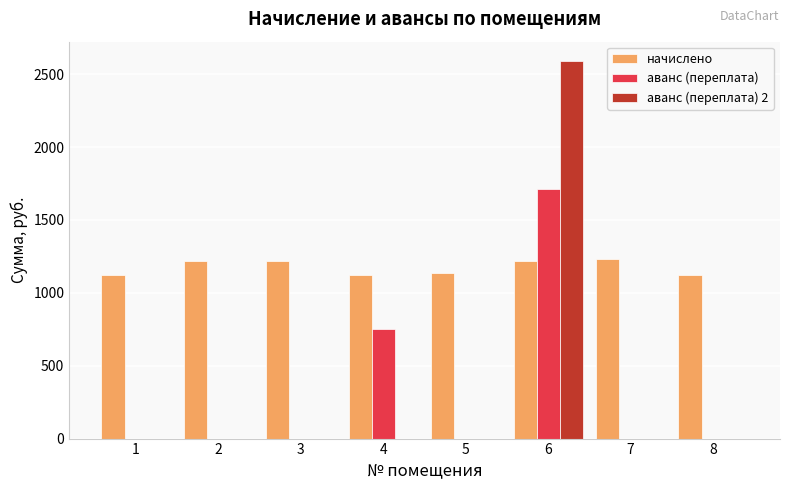

The value of аванс (переплата) 2 at 3 is -961.3. True or false?

False